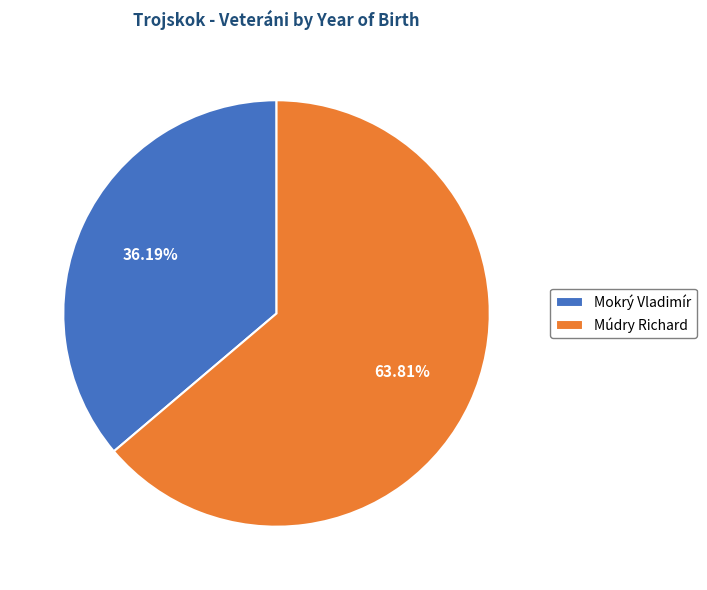

True or false: Múdry Richard accounts for 64% of the total.

True